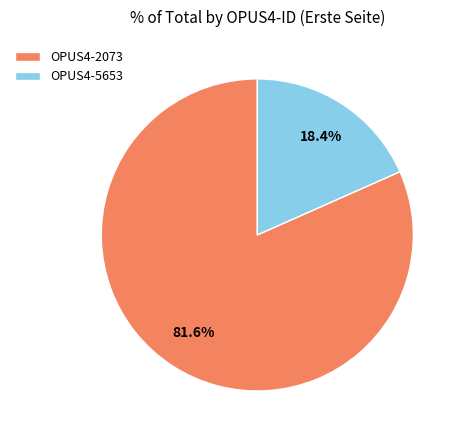

Rank the categories by value from highest to lowest.

OPUS4-2073, OPUS4-5653